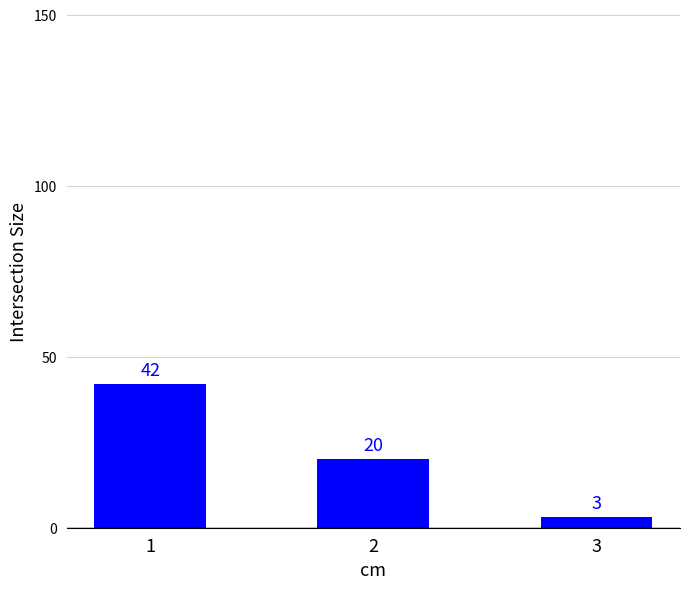

List the labels in order of value, smallest first.

3, 2, 1